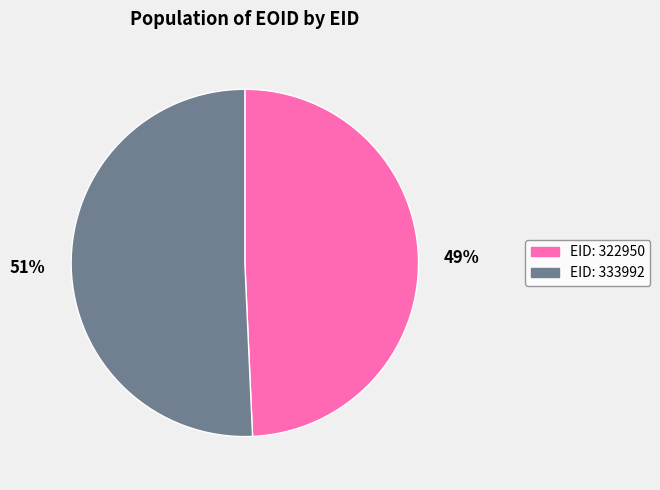

To the nearest percent, what is the average slice percentage?

50%